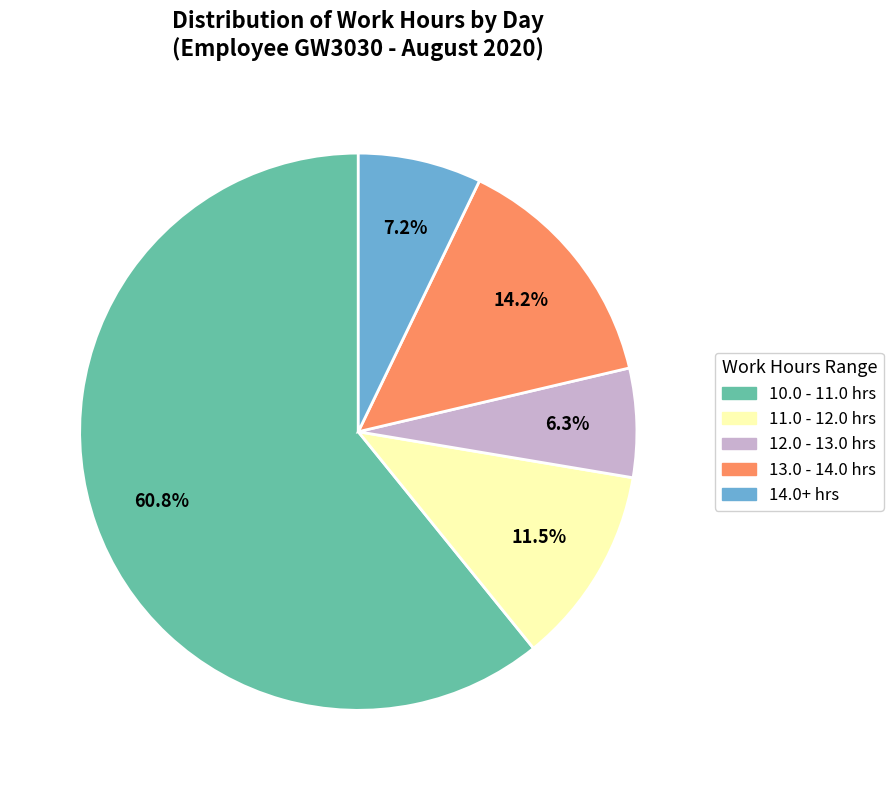

Is there any slice that represents more than half of the pie?

Yes